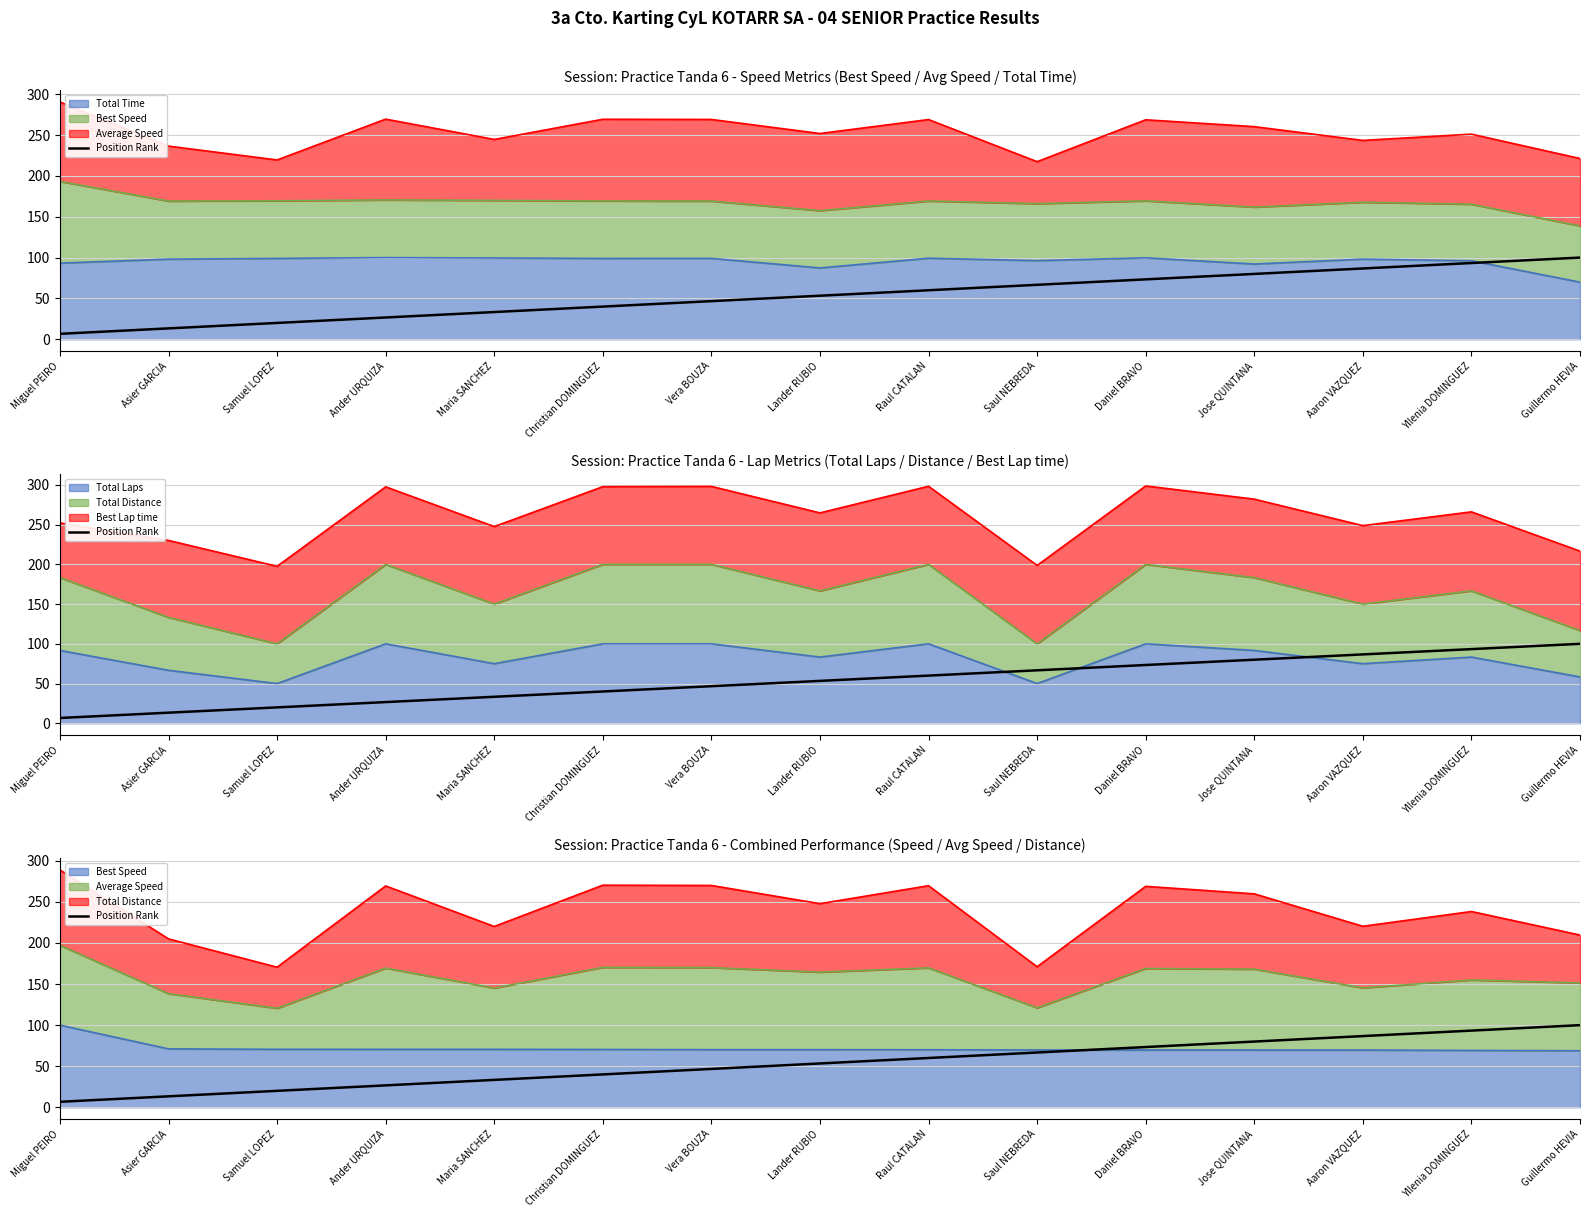

What is the ratio of the value at Vera BOUZA to the value at Raul CATALAN?

0.8